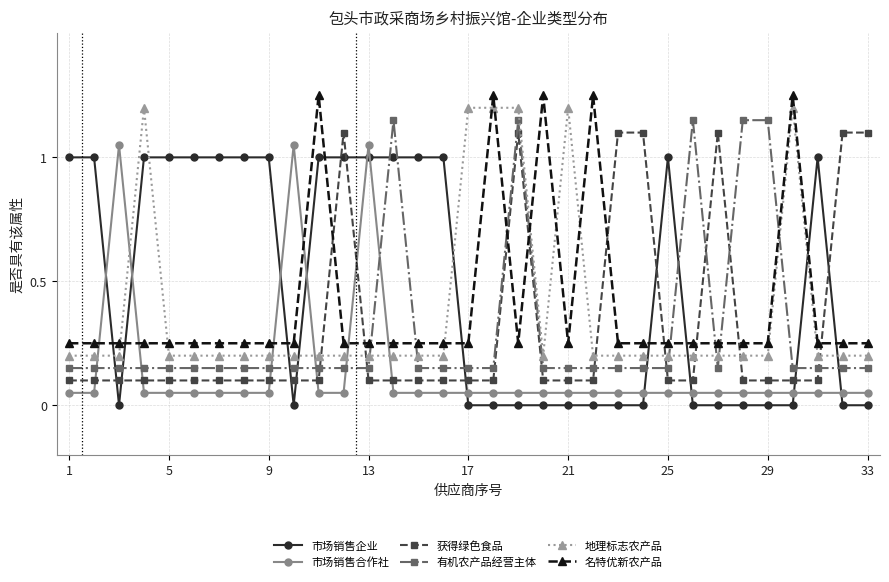

True or false: 市场销售合作社 and 获得绿色食品 cross at least once.

True